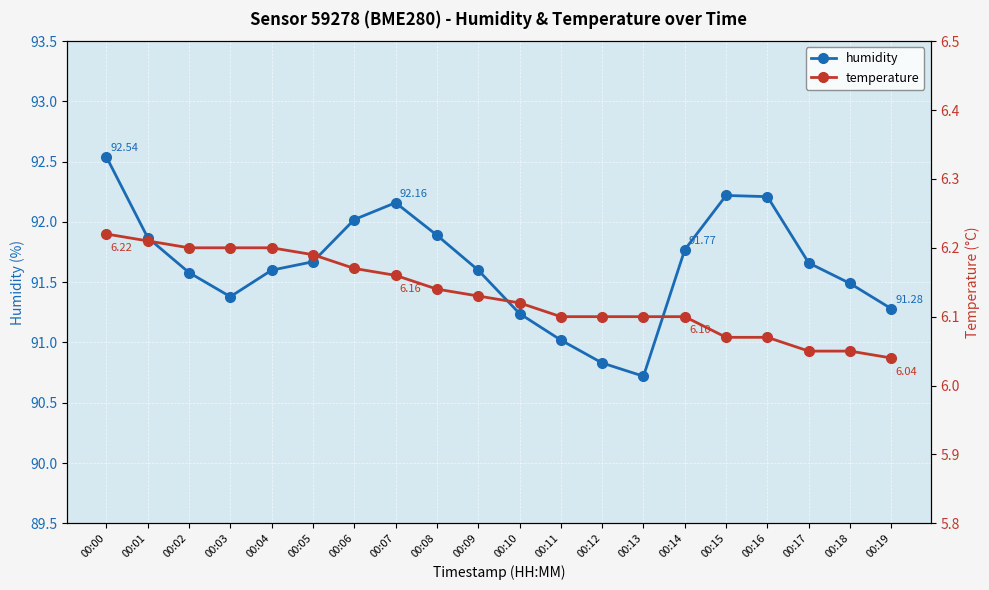

Reading right to left, list all the values displayed in this chart.

humidity: 91.3	91.5	91.7	92.2	92.2	91.8	90.7	90.8	91.0	91.2	91.6	91.9	92.2	92.0	91.7	91.6	91.4	91.6	91.9	92.5
temperature: 6.0	6.0	6.0	6.1	6.1	6.1	6.1	6.1	6.1	6.1	6.1	6.1	6.2	6.2	6.2	6.2	6.2	6.2	6.2	6.2